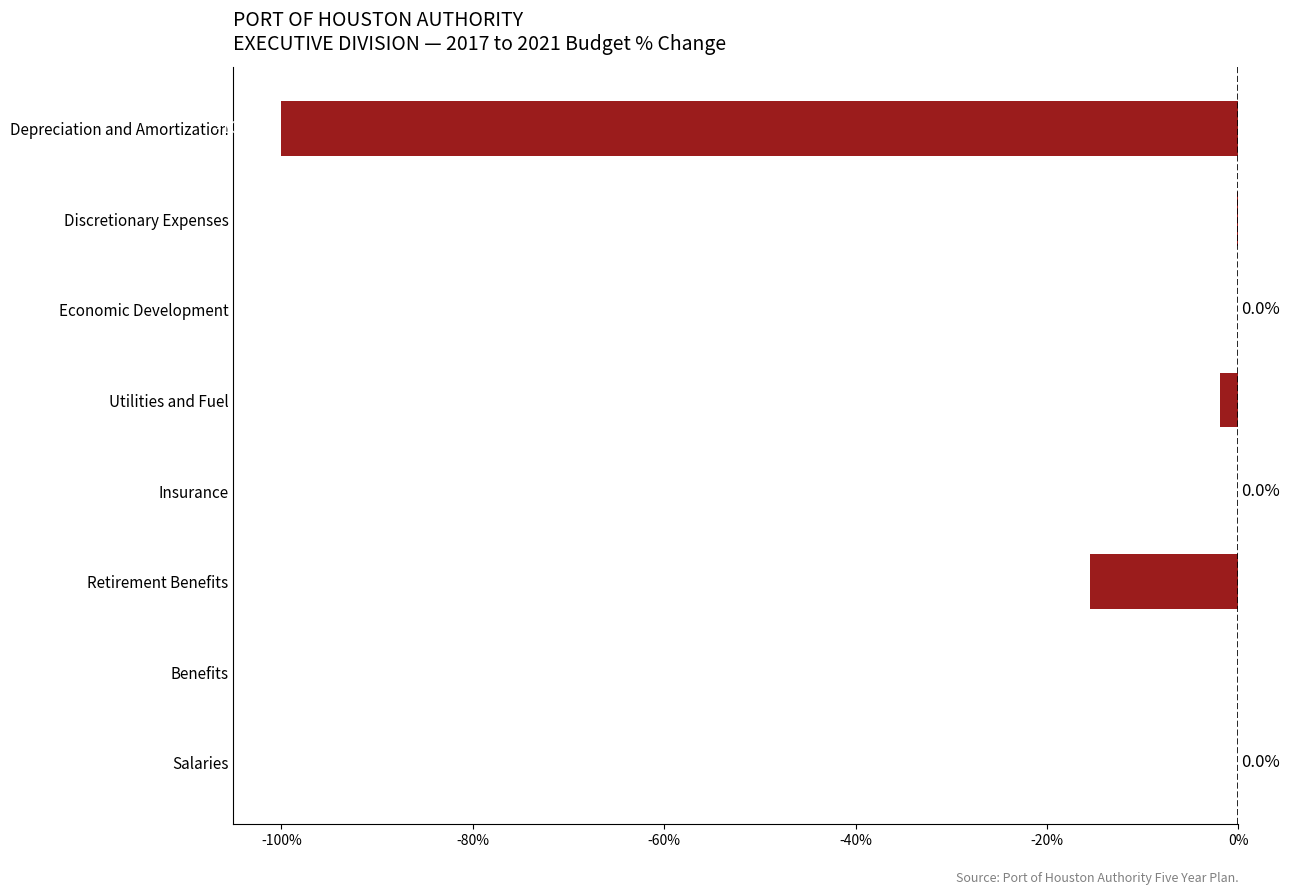

Does the chart contain stacked bars?

No